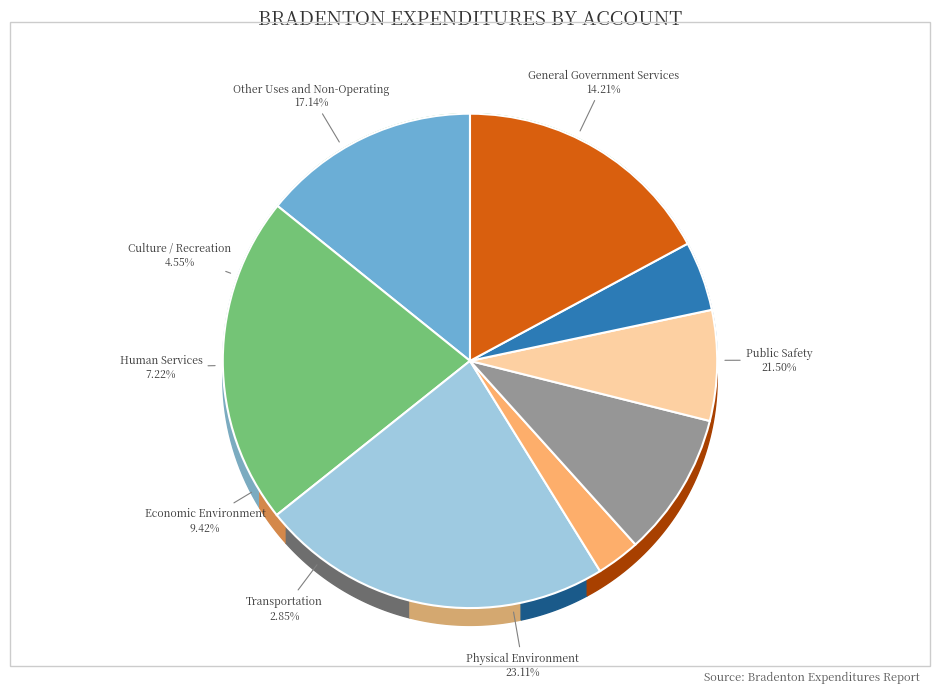

Approximately how many times larger is the value at Transportation compared to Culture / Recreation?

0.6